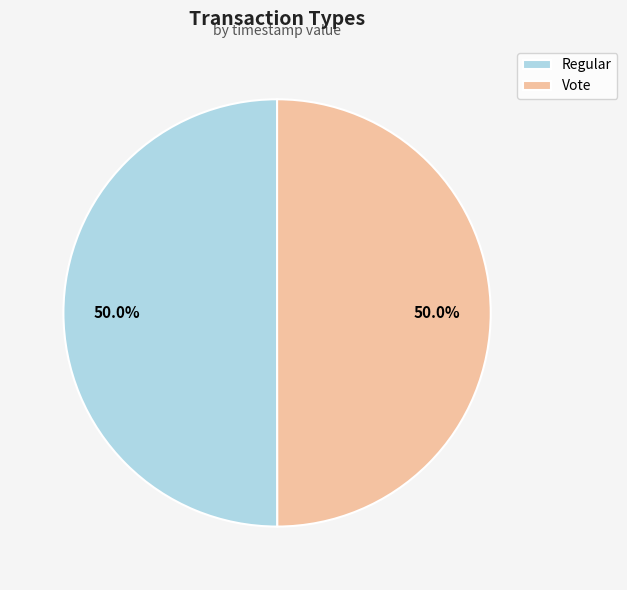

What is the total percentage of Vote and Regular?

100.0%